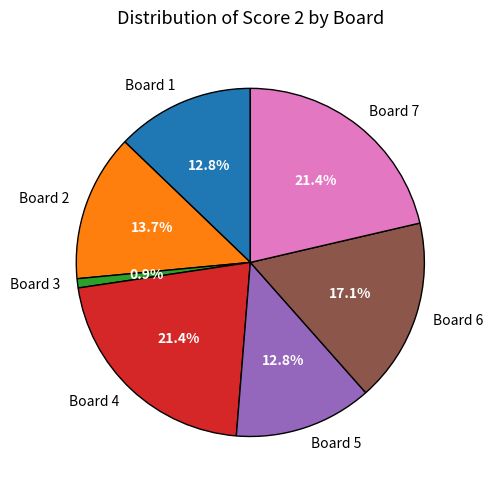

Between Board 4 and Board 6, which is larger?

Board 4